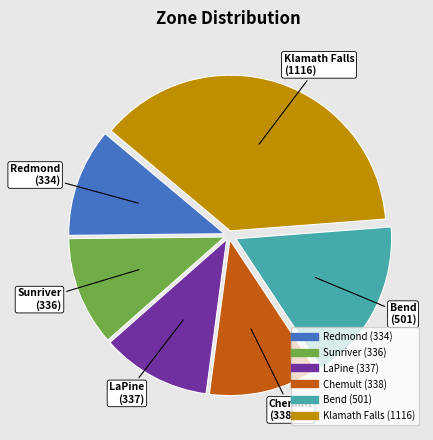

Between Sunriver and Klamath Falls, which is larger?

Klamath Falls